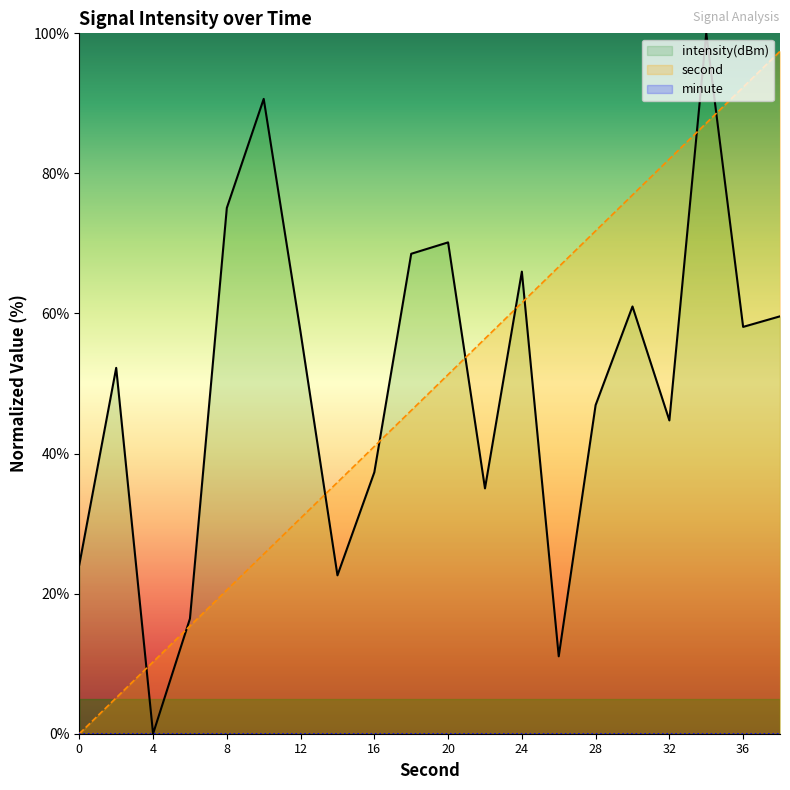

Reading left to right, transcribe all the data shown in this chart.

intensity(dBm): 0=24.1	2=52.2	4=0.0	6=16.4	8=75.1	10=90.6	12=57.3	14=22.6	16=37.3	18=68.5	20=70.2	22=35.0	24=66.0	26=11.1	28=46.9	30=61.0	32=44.7	34=100.0	36=58.1	38=59.6
second: 0=0.0	2=5.1	4=10.3	6=15.4	8=20.5	10=25.6	12=30.8	14=35.9	16=41.0	18=46.2	20=51.3	22=56.4	24=61.5	26=66.7	28=71.8	30=76.9	32=82.1	34=87.2	36=92.3	38=97.4